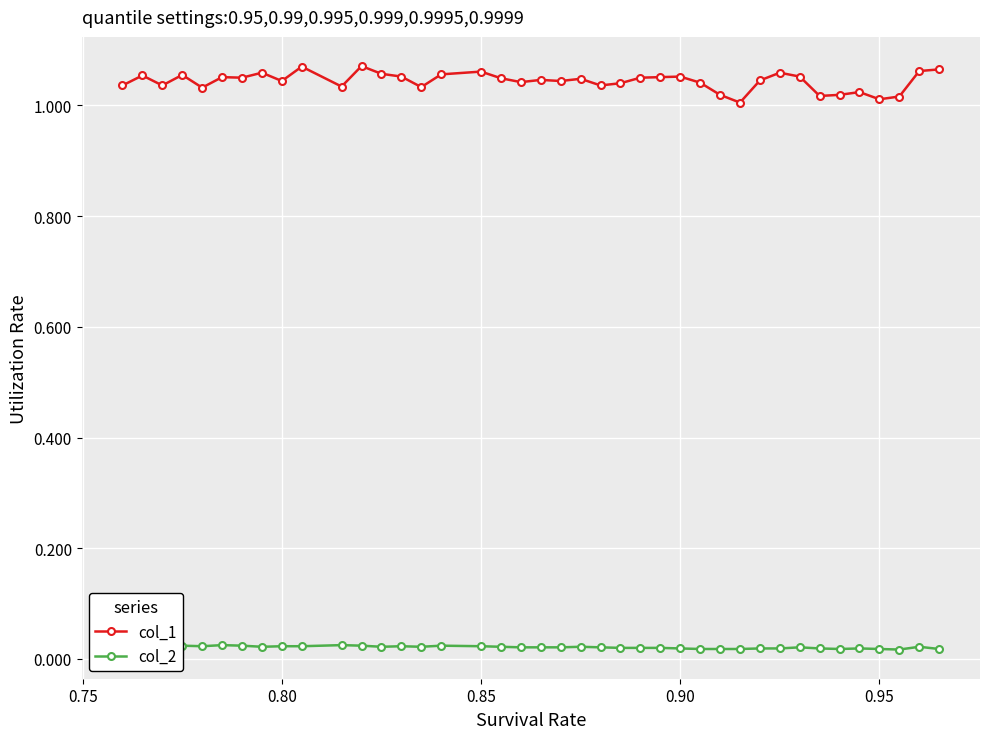

What is the value of the col_1 point at the 12th from the left?

1.1